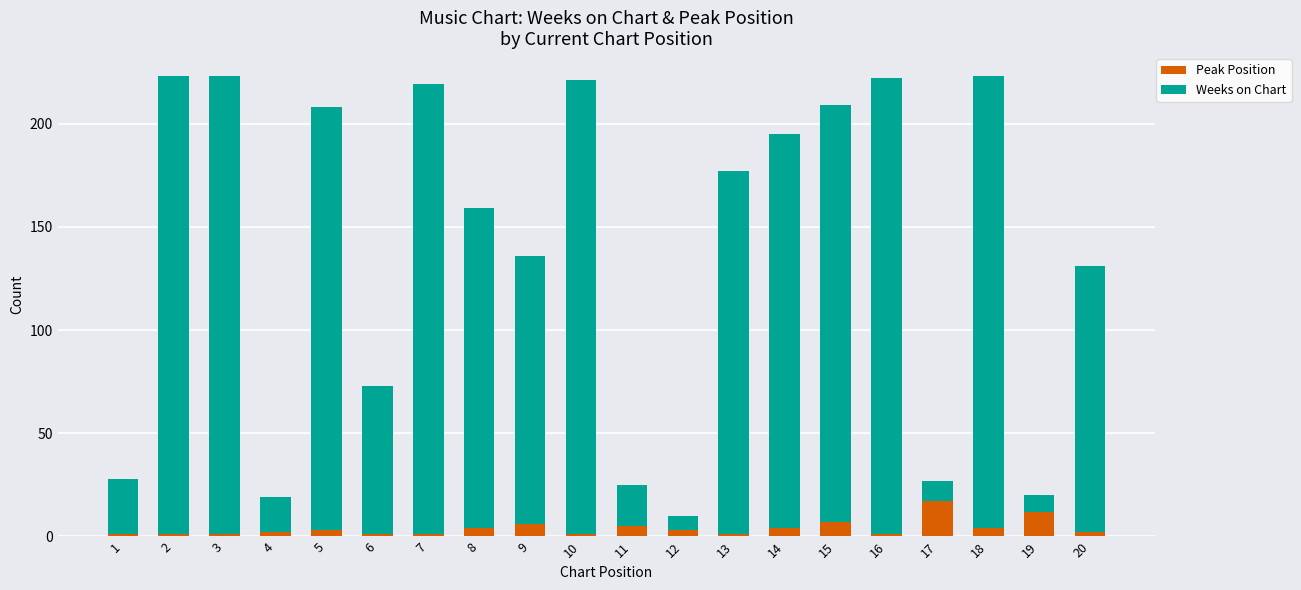

Does the chart contain any negative values?

No